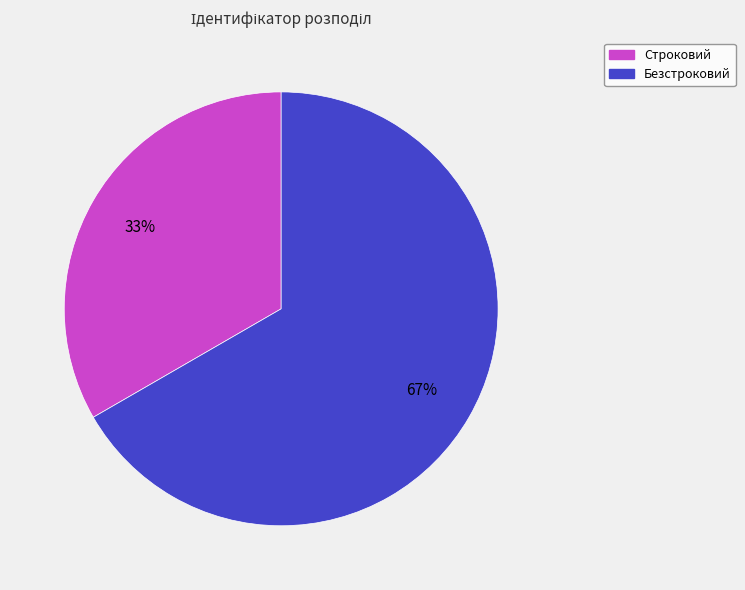

True or false: Безстроковий accounts for 53% of the total.

False